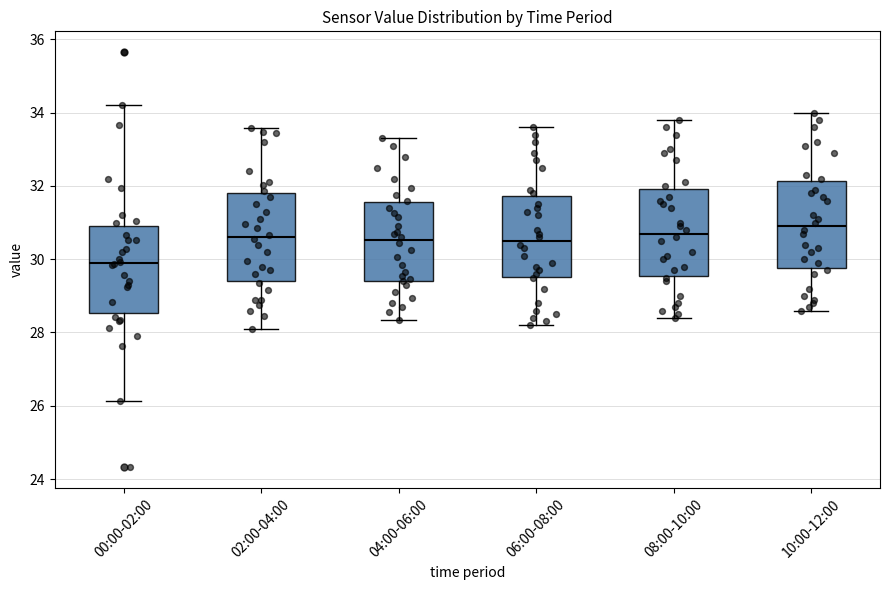

Reading left to right, transcribe this box plot: for each box, give where its median line is, the range the box spans, and where its two whiskers end, as read against the y-axis. The values are not printed on the chart, so give them approximately, as read against the axis.

00:00-02:00: median 30.0, box 28.6 to 31.0, whiskers 26.2 to 34.2
02:00-04:00: median 30.6, box 29.4 to 31.8, whiskers 28.2 to 33.6
04:00-06:00: median 30.6, box 29.4 to 31.6, whiskers 28.4 to 33.4
06:00-08:00: median 30.6, box 29.6 to 31.8, whiskers 28.2 to 33.6
08:00-10:00: median 30.8, box 29.6 to 32.0, whiskers 28.4 to 33.8
10:00-12:00: median 31.0, box 29.8 to 32.2, whiskers 28.6 to 34.0